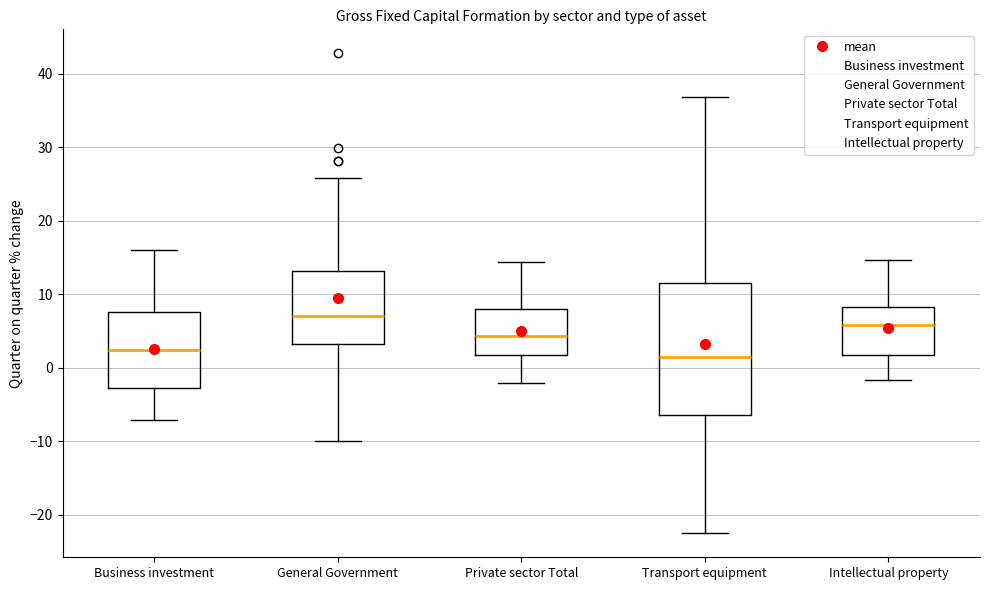

Reading left to right, transcribe this box plot: for each box, give where its median line is, the range the box spans, and where its two whiskers end, as read against the y-axis. The values are not printed on the chart, so give them approximately, as read against the axis.

Business investment: median 3, box -3 to 8, whiskers -7 to 16
General Government: median 7, box 3 to 13, whiskers -10 to 26
Private sector Total: median 4, box 2 to 8, whiskers -2 to 14
Transport equipment: median 2, box -6 to 12, whiskers -22 to 37
Intellectual property: median 6, box 2 to 8, whiskers -2 to 15